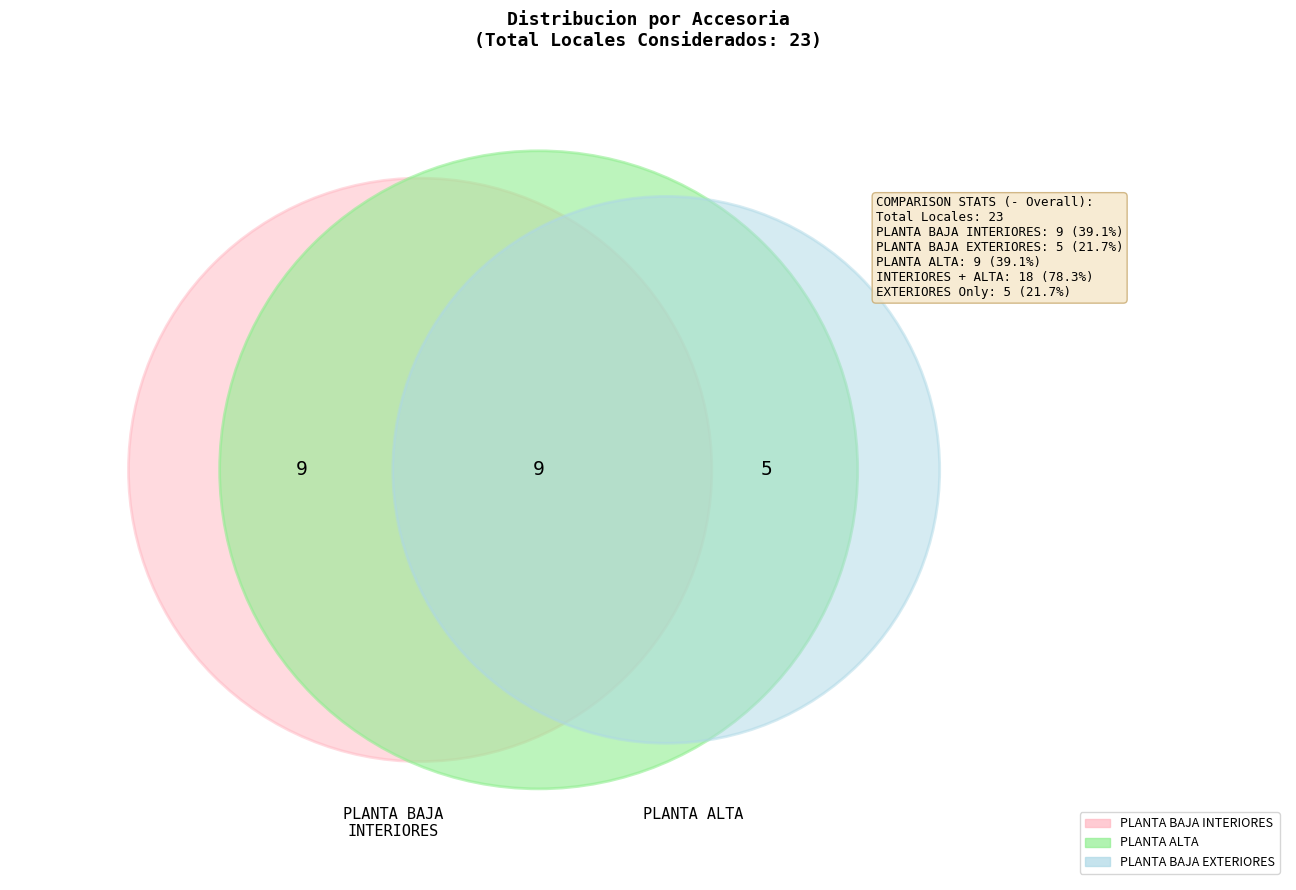

Does PLANTA ALTA account for over 50% of the chart?

No